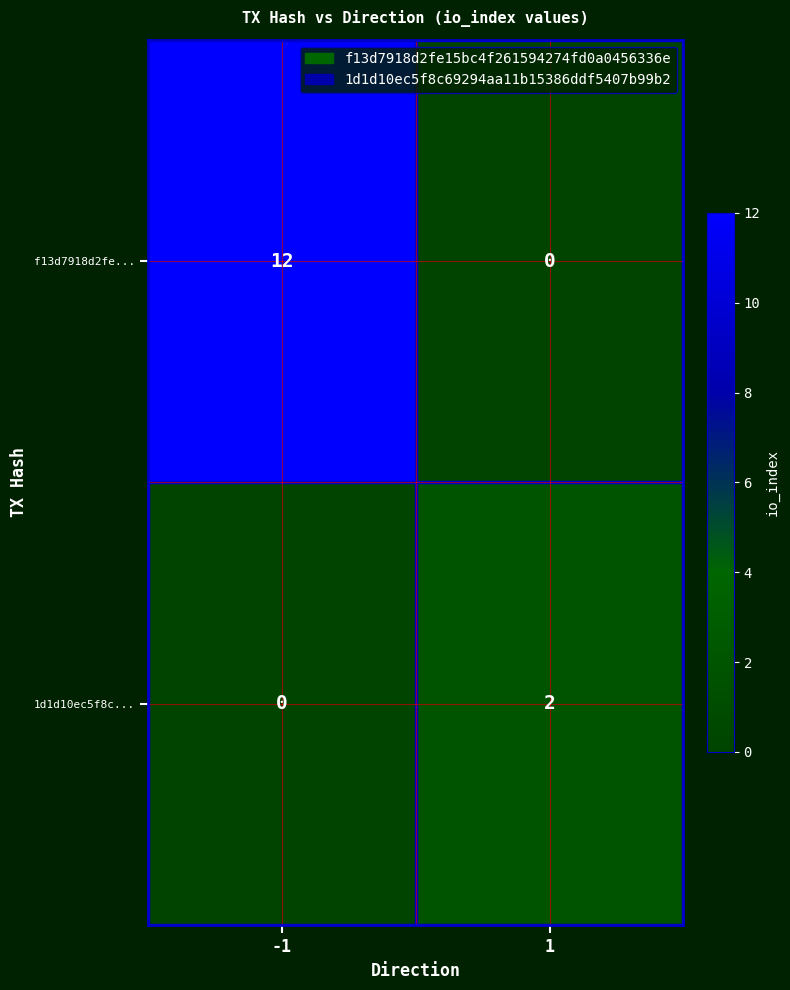

The 1d1d10ec5f8c... series shows -1 at -1. True or false?

False